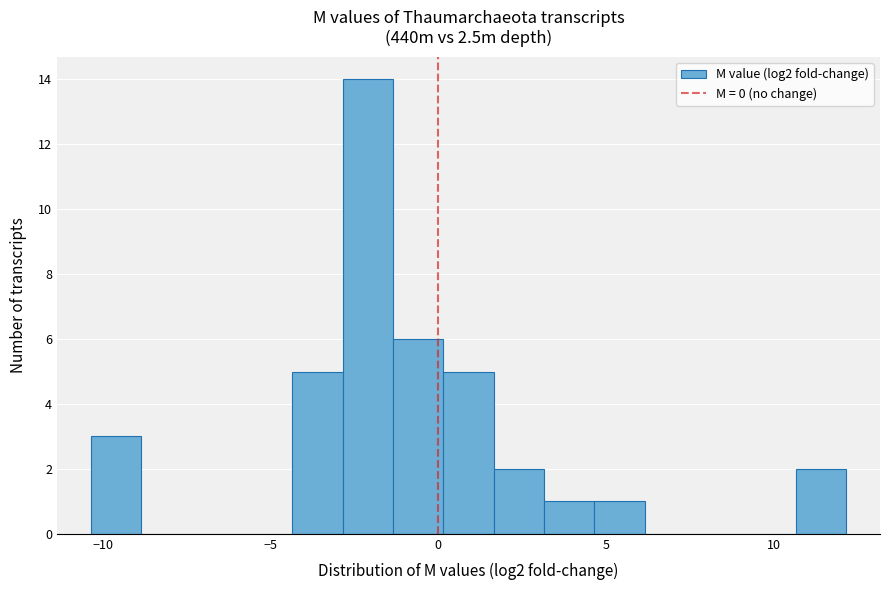

Read against the x-axis, roughly where is the centre of the tallest bar?

-2.0